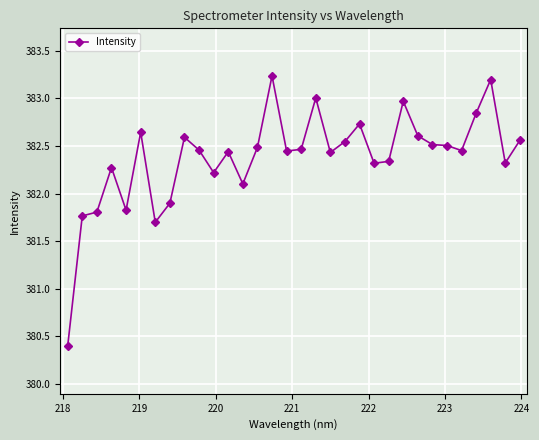

What is the smallest value displayed?

380.4